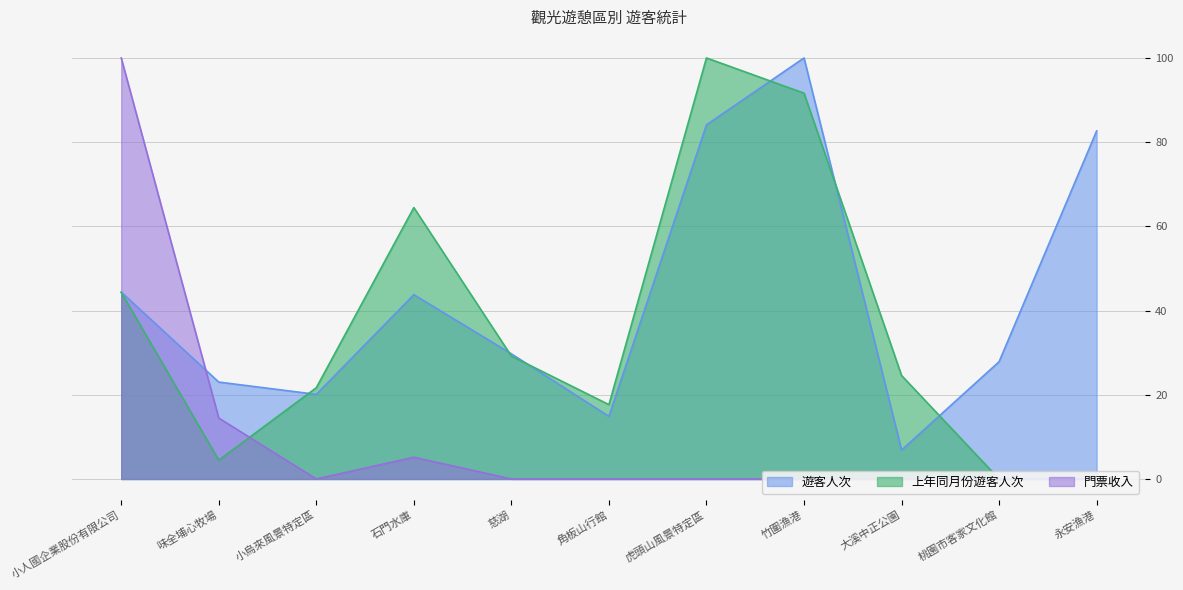

What is the difference between the 遊客人次 values at 桃園市客家文化館 and 永安漁港?

54.8